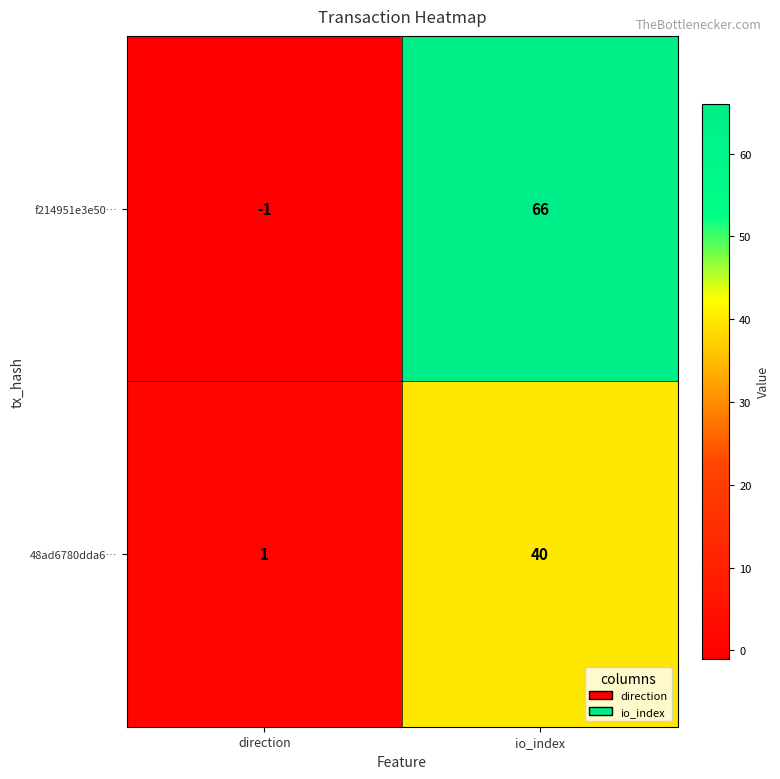

What value does the 48ad6780dda6… series have at io_index, to the nearest 5?

40